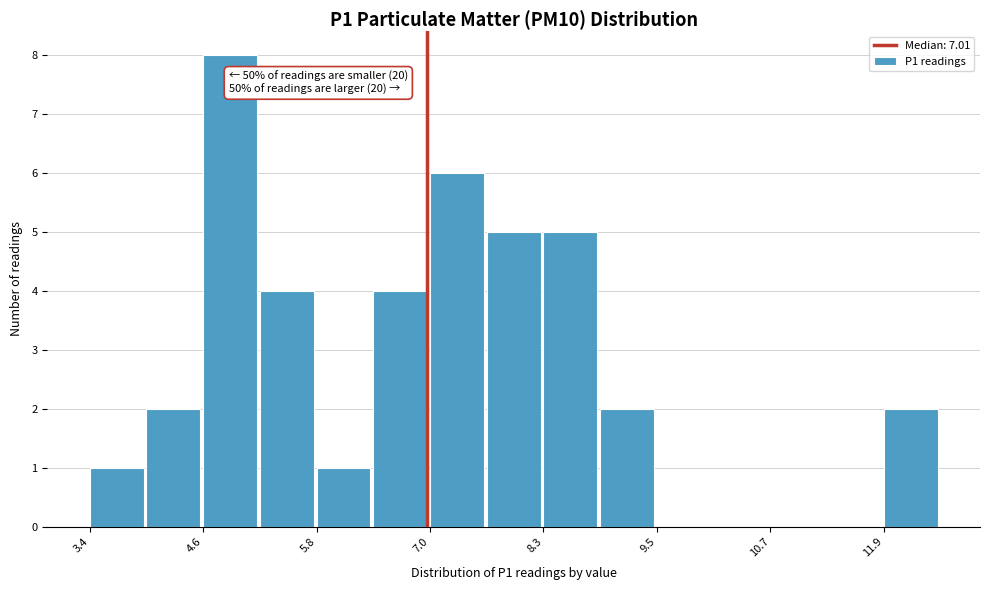

Around what value on the x-axis is the tallest bar? Give the approximate position of its centre, as read against the axis.

5.0